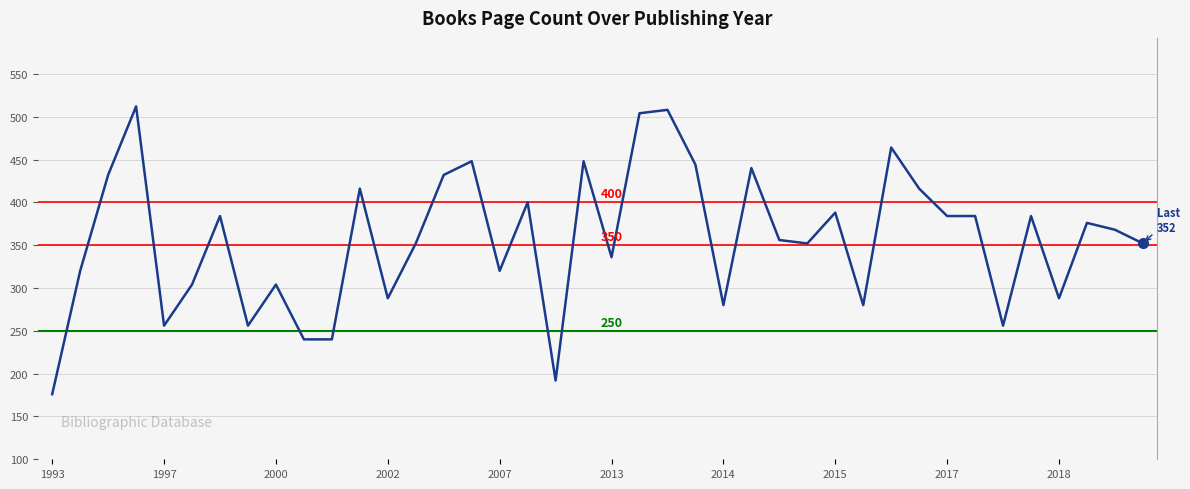

What is the difference between the maximum and minimum values?

336